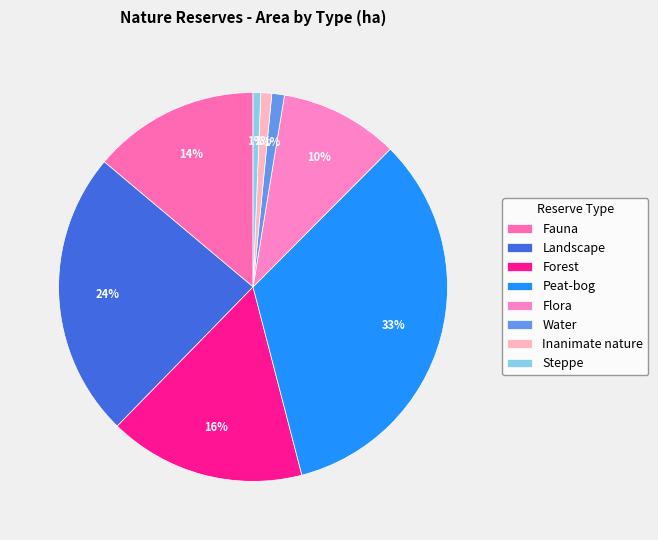

What is the largest slice in the pie chart?

Peat-bog